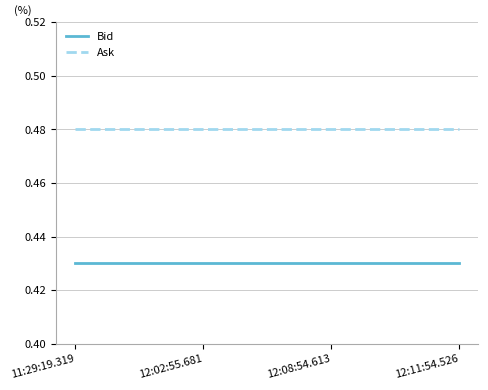

Which series has the largest total across all categories?

Ask